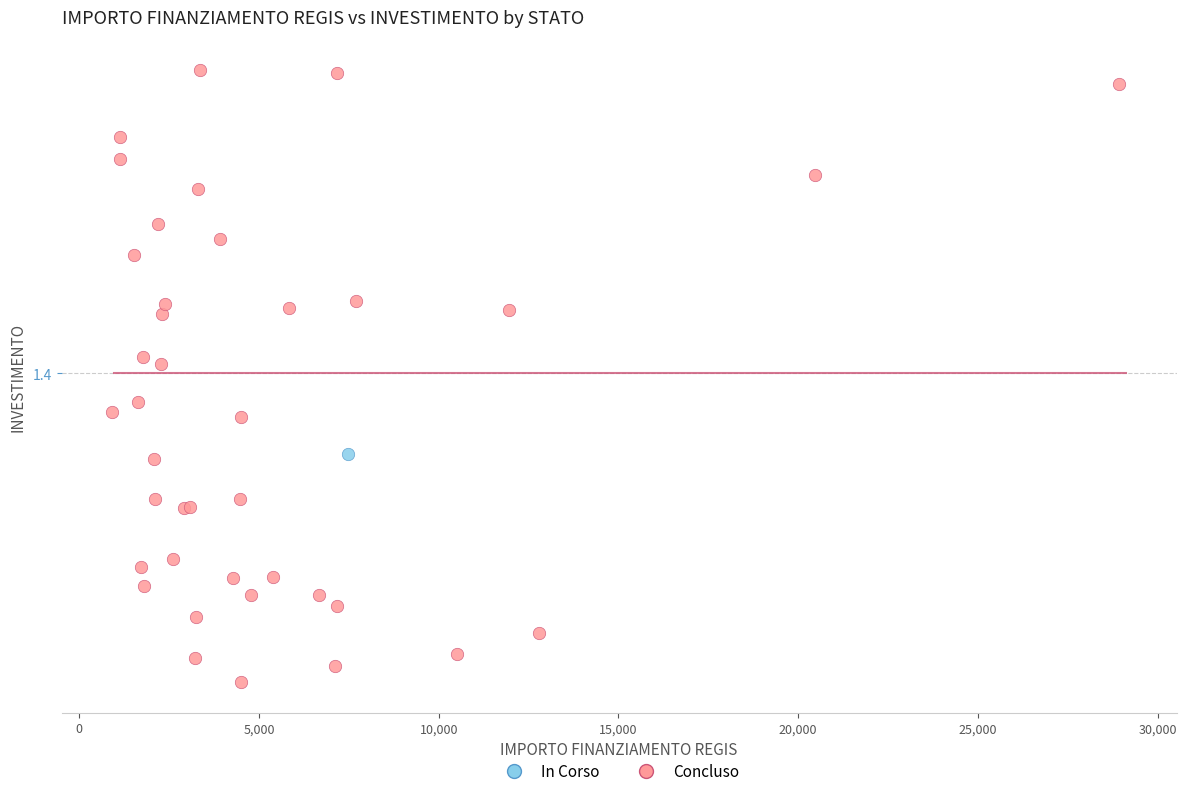

What are all the series names shown in the legend?

In Corso, Concluso